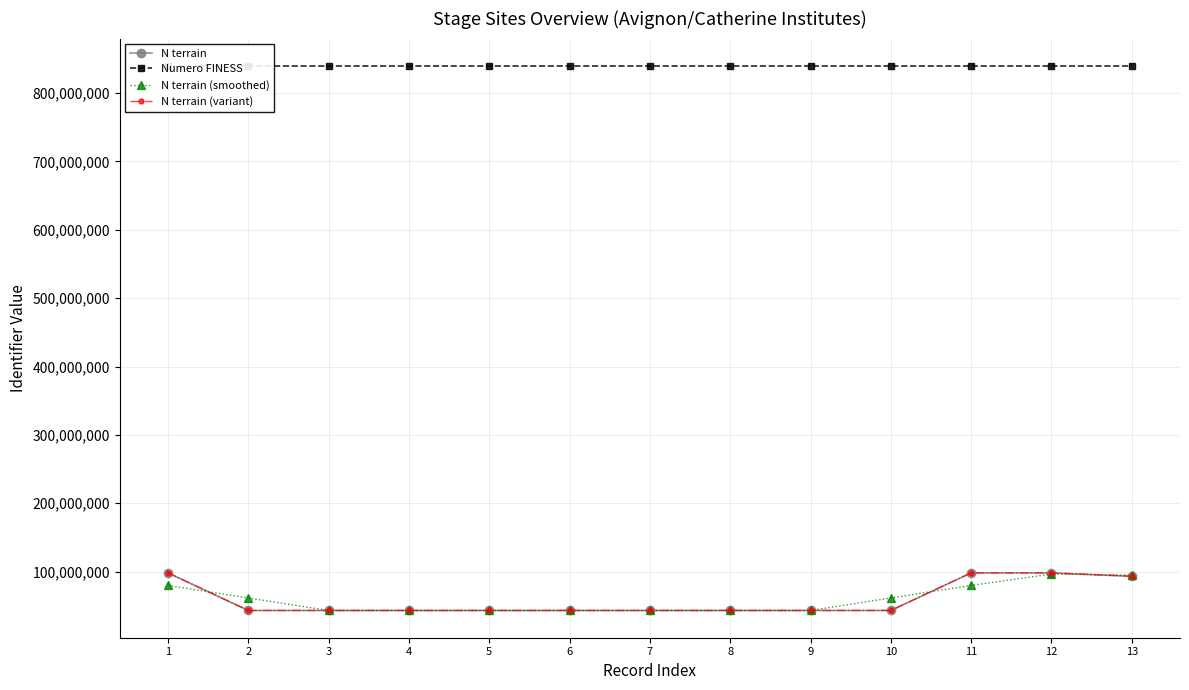

What is the difference between the highest and lowest values at 9?

796998602.0